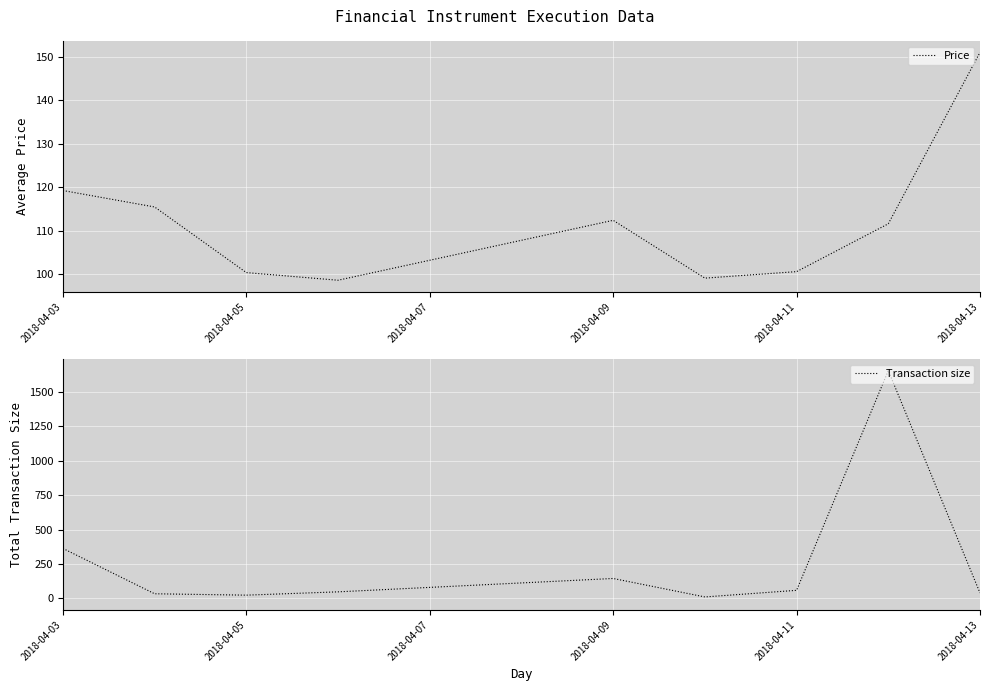

Count the number of categories in the chart.

9